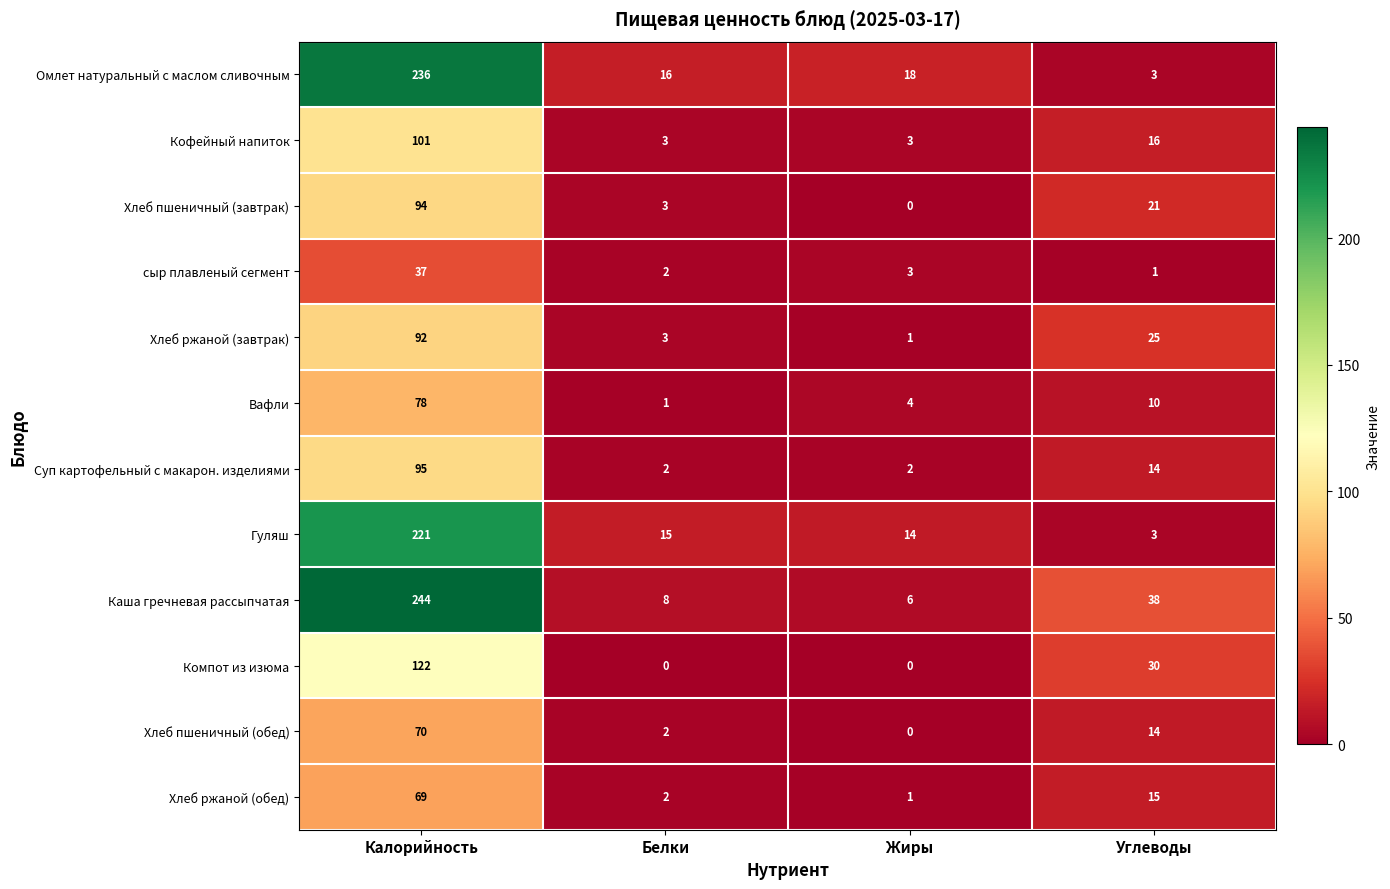

What is the total value across all series at Углеводы?

190